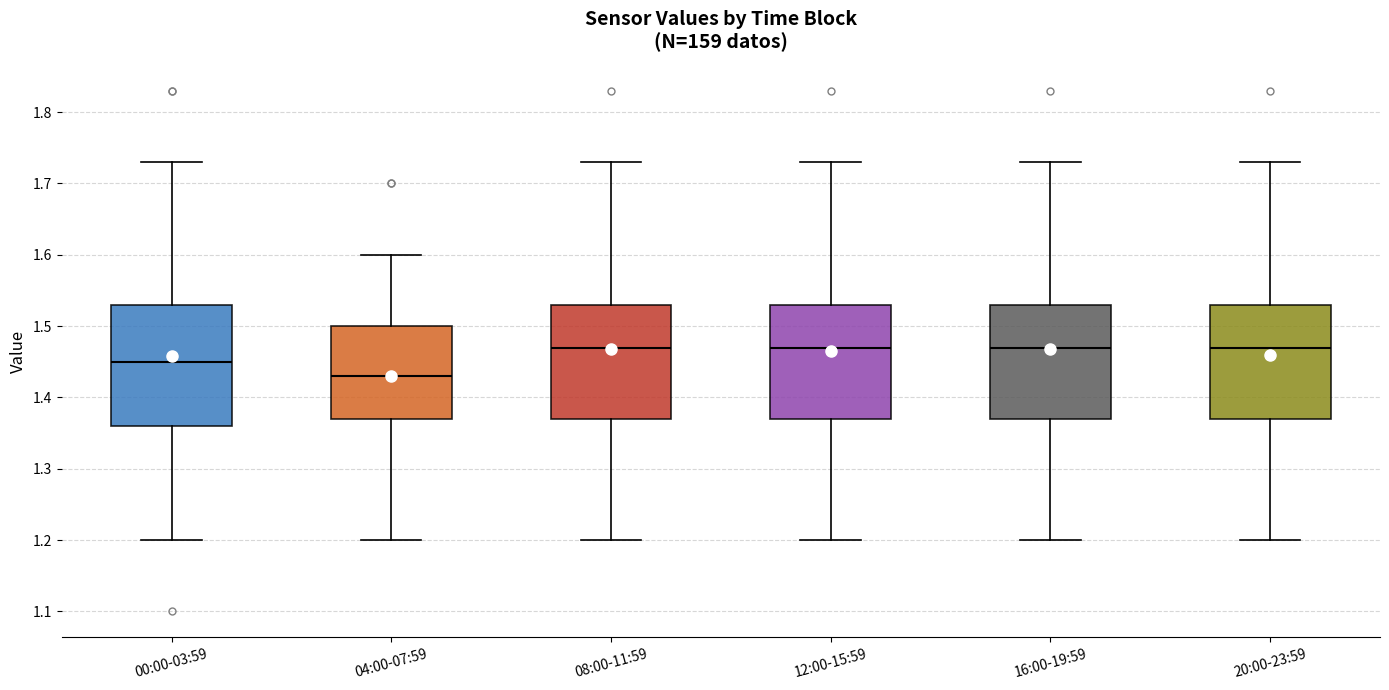

Which box is the tallest, from its lower edge to its upper edge?

00:00-03:59